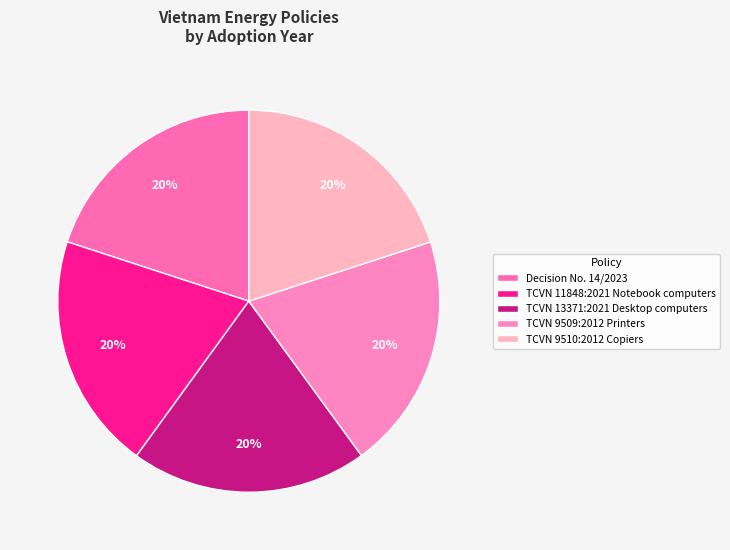

Rank the categories by value from highest to lowest.

TCVN 11848:2021
Notebook computers, TCVN 13371:2021
Desktop computers, TCVN 9509:2012
Printers, TCVN 9510:2012
Copiers, Decision No. 14/2023